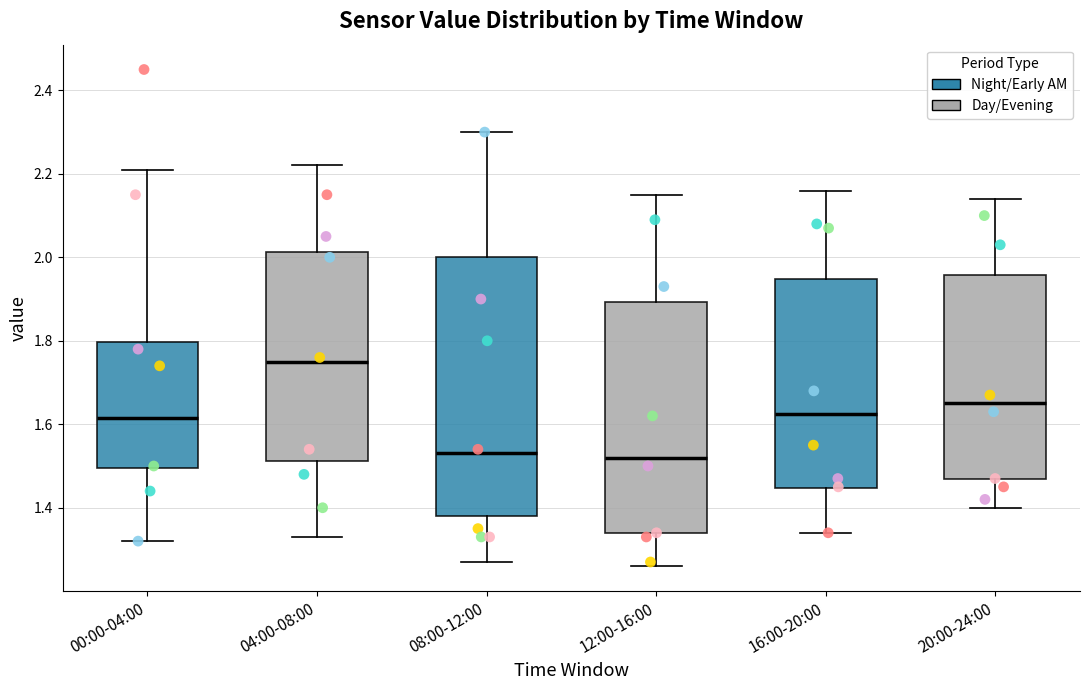

Where is the lower edge of the box for 16:00-20:00 on the y-axis? The values are not printed on the chart, so give them approximately, as read against the axis.

1.44